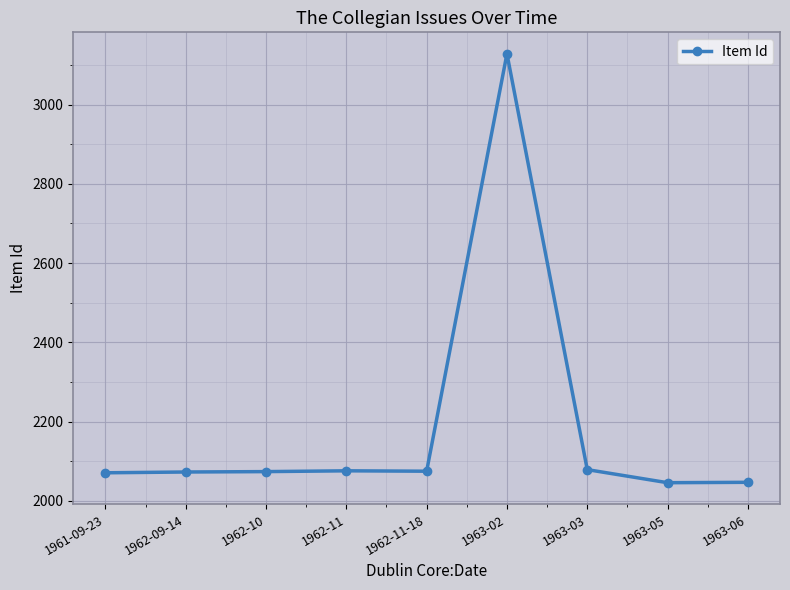

What is the difference between the second highest and second lowest values?

32